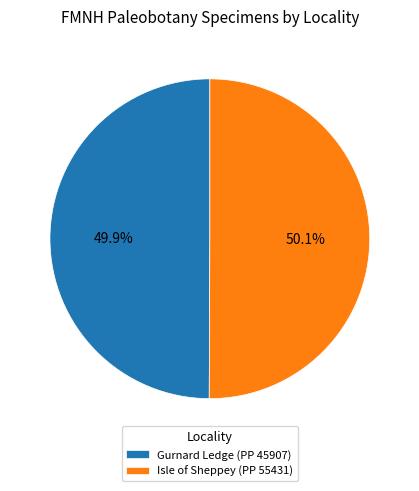

Is there any slice that represents more than half of the pie?

Yes